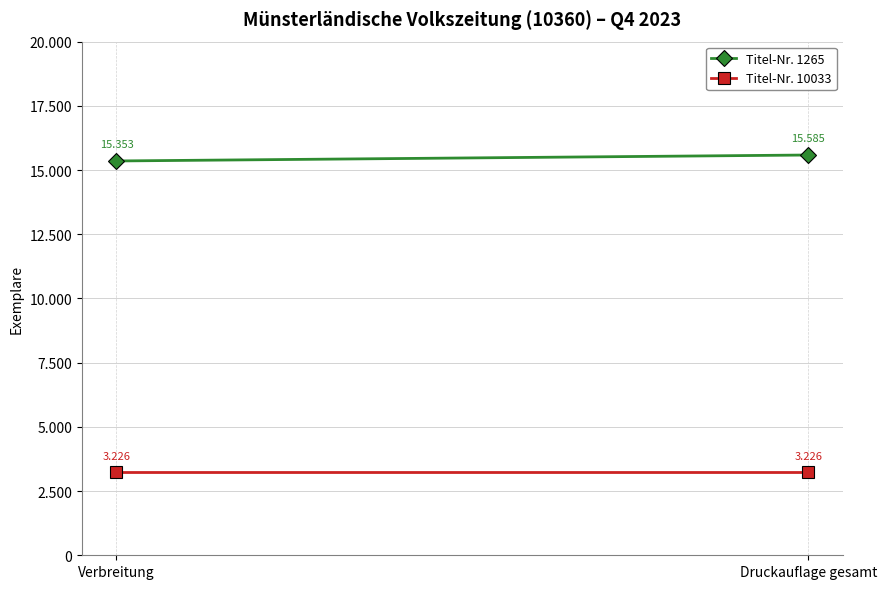

How many distinct data groups are displayed?

2